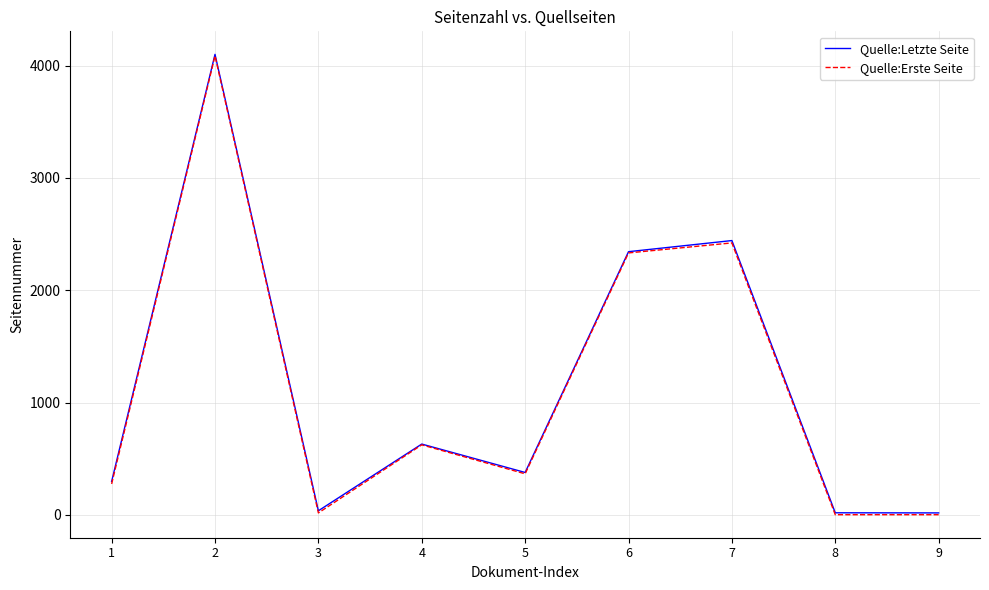

Which series has the widest spread of values?

Quelle:Erste Seite